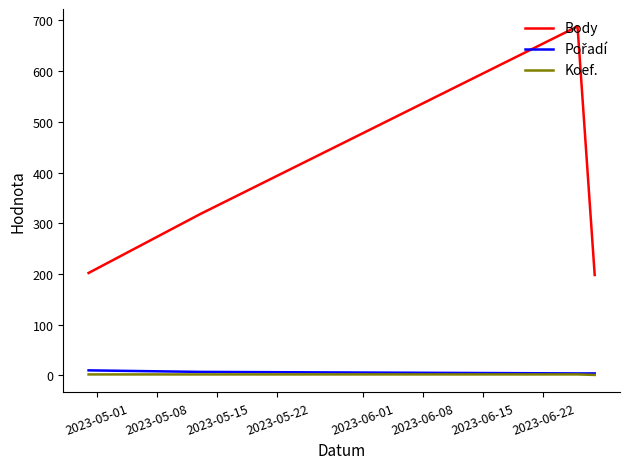

True or false: Body and Koef. cross at least once.

False